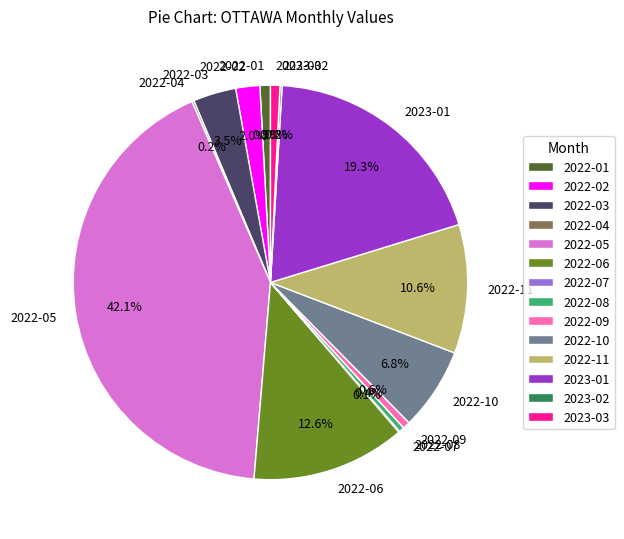

What is the total percentage of 2022-02 and 2022-06?

14.6%